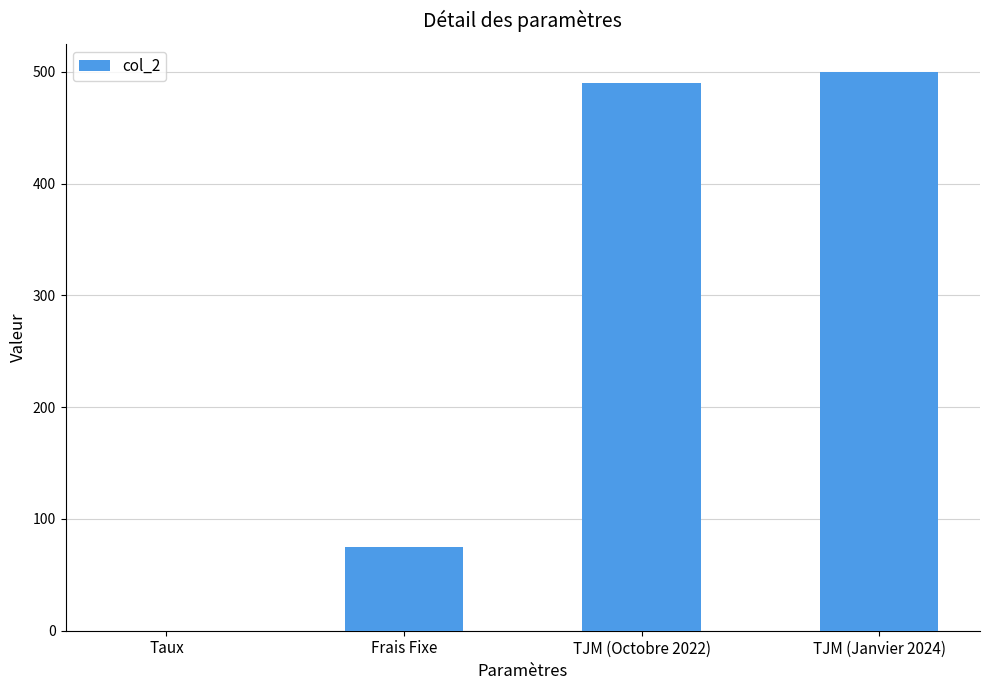

Reading left to right, extract all data points from this chart.

Taux=0.1	Frais Fixe=75.0	TJM (Octobre 2022)=490.0	TJM (Janvier 2024)=500.0